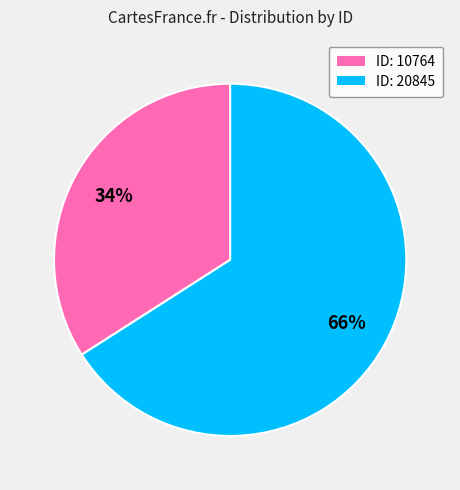

To the nearest percent, what is the difference between the largest and smallest slice percentages?

32%